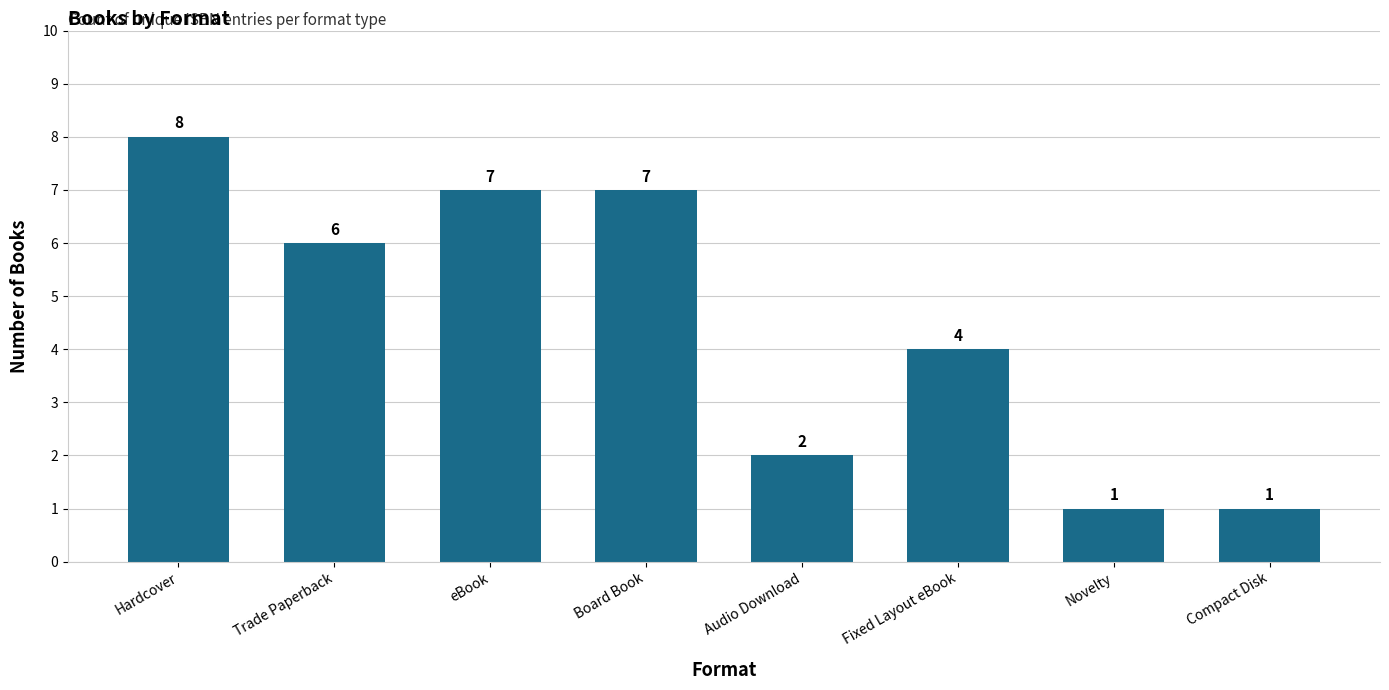

Between Board Book and Novelty, which is larger?

Board Book